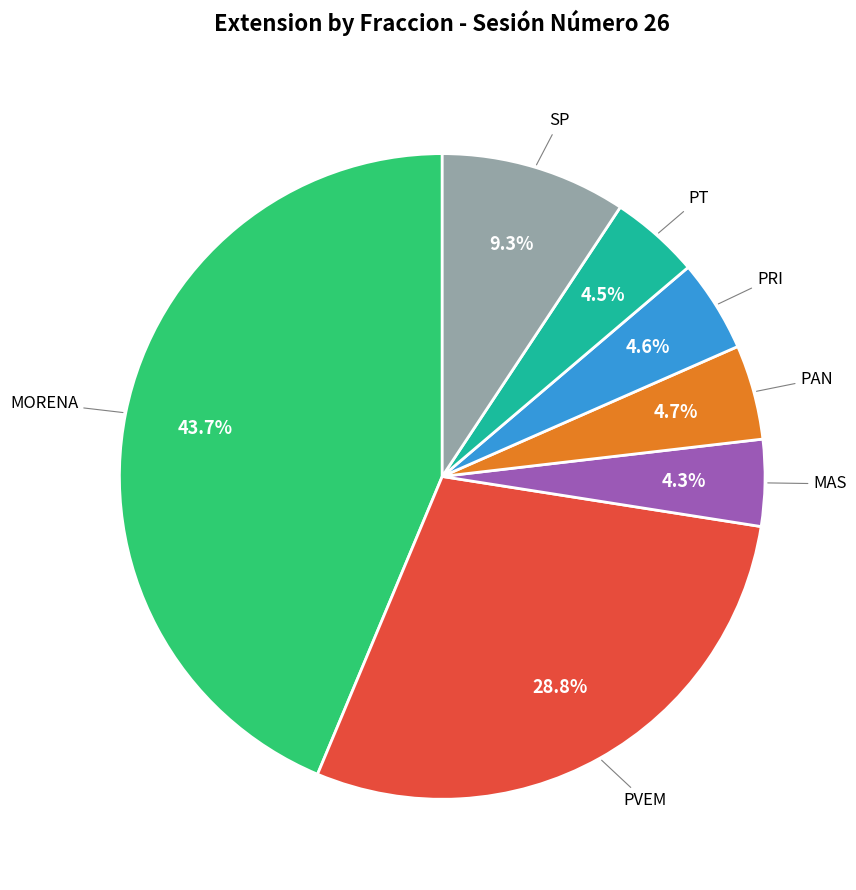

Is there any slice that represents more than half of the pie?

No